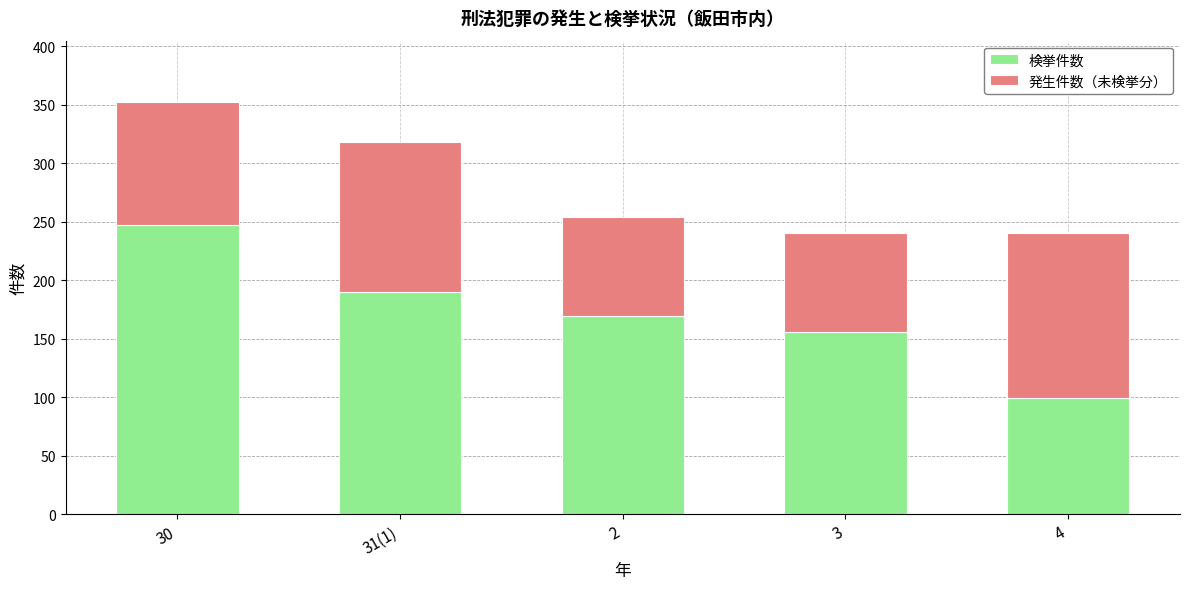

Does the chart contain stacked bars?

Yes